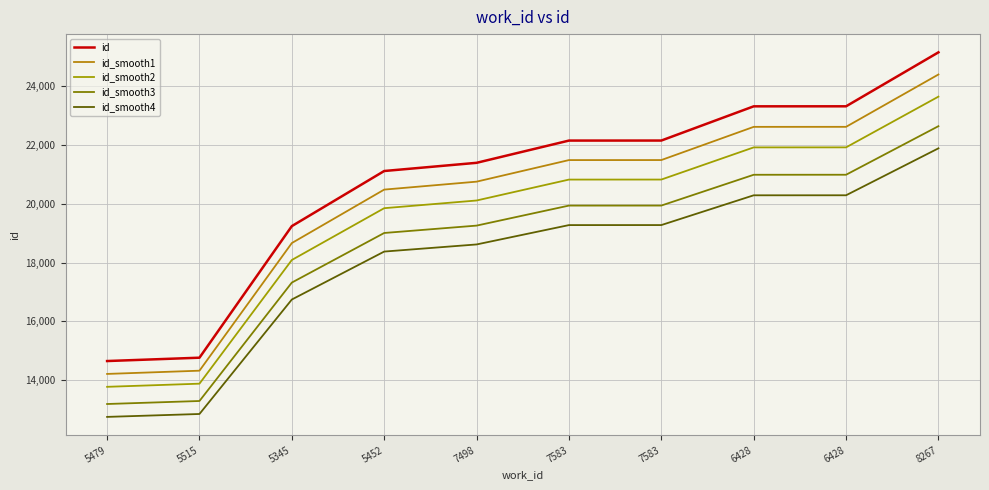

Does the chart display data point markers on the line(s)?

No